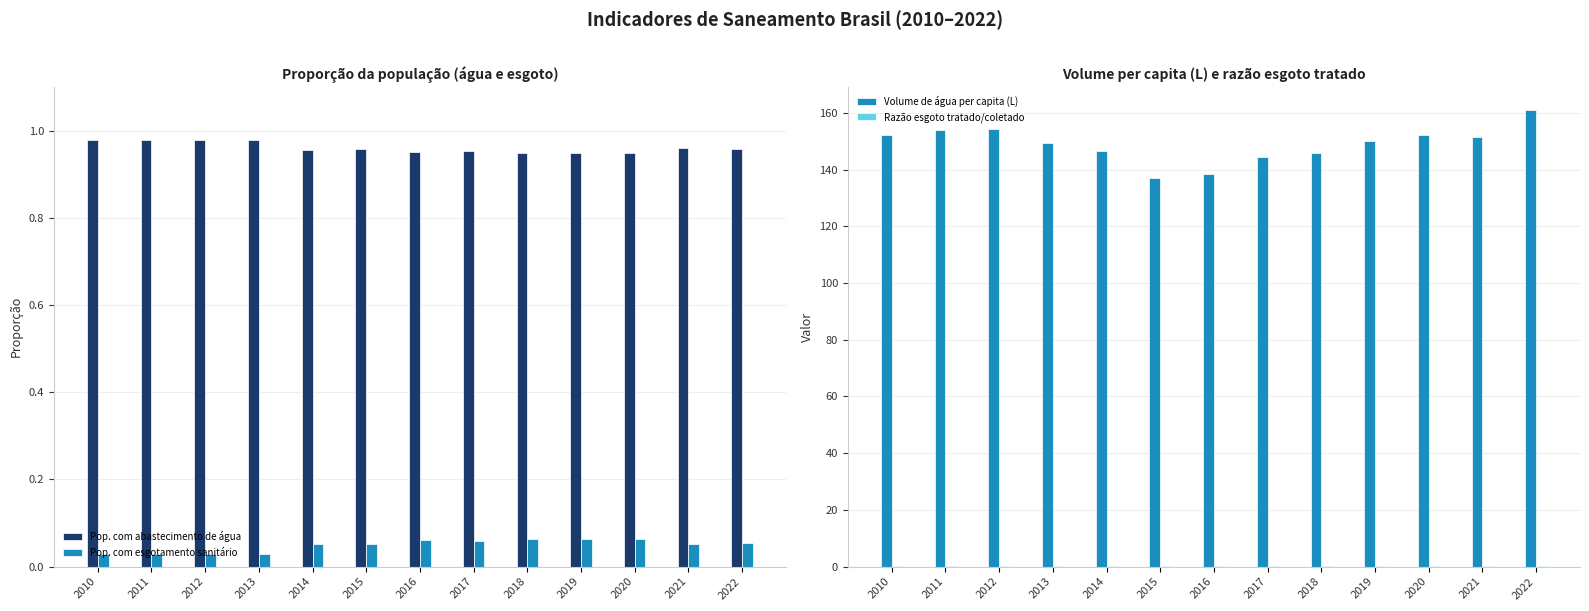

At which label does Razão esgoto tratado/coletado reach its peak?

2022